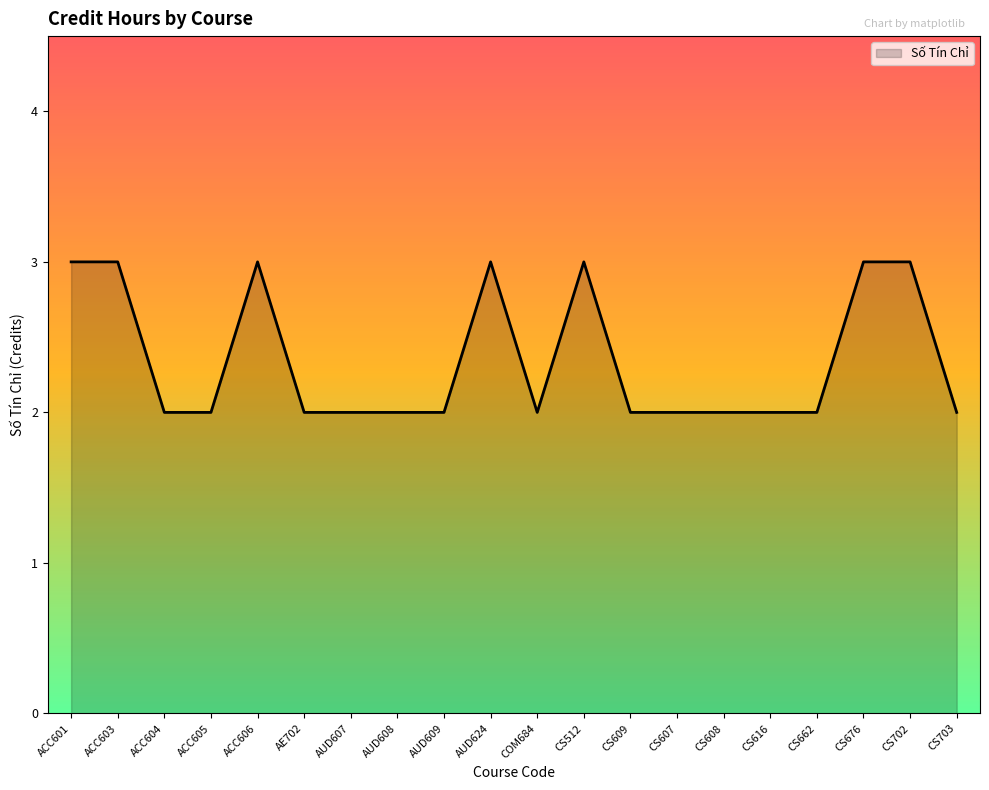

Read the value at ACC604.

2